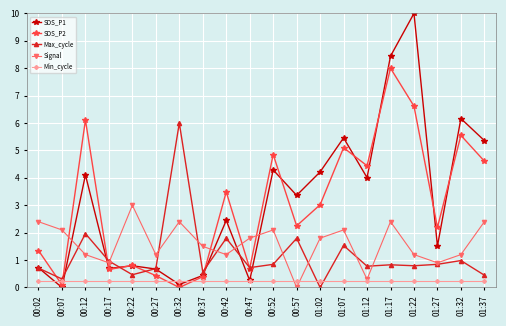

Between which two adjacent categories do SDS_P1 and Signal first intersect?

00:07 and 00:12